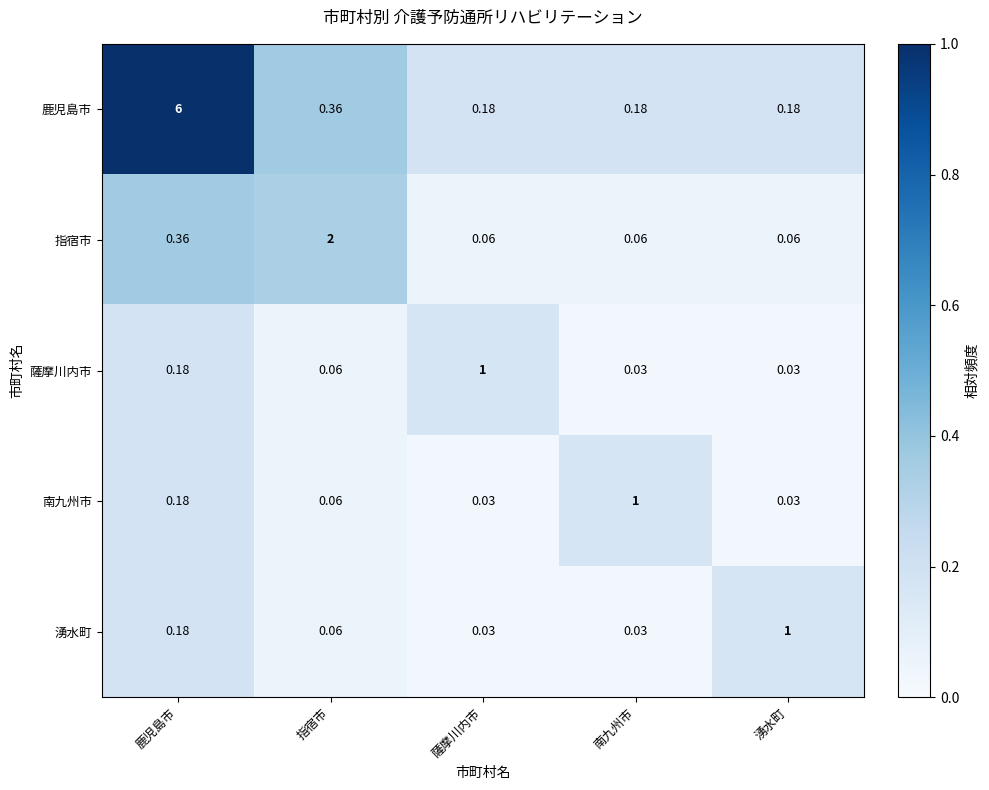

Between 鹿児島市 and 湧水町, which series saw the biggest shift?

鹿児島市